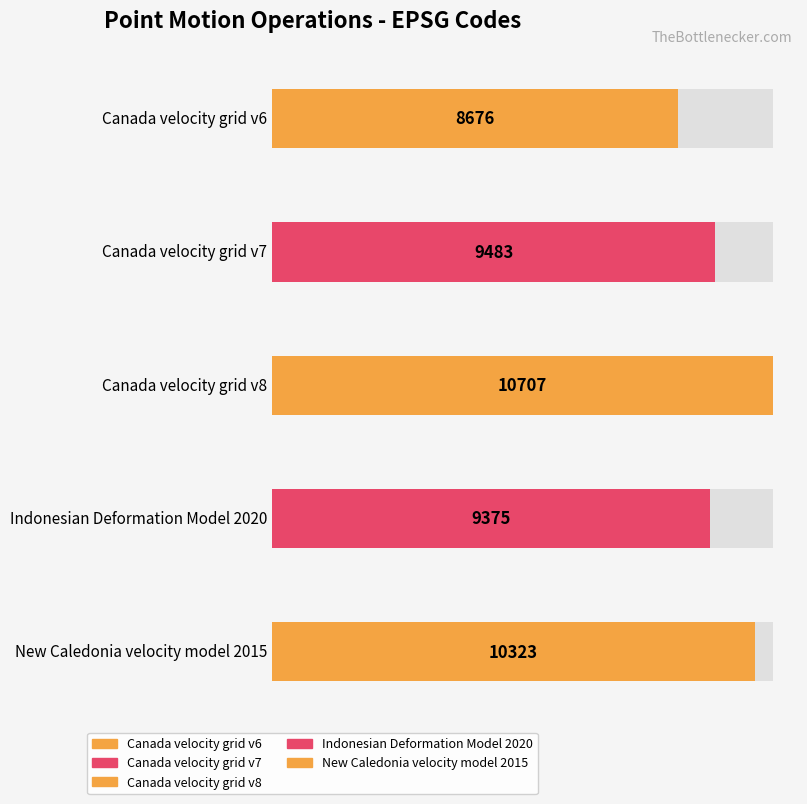

What is the approximate value at Canada velocity grid v8, to the nearest 100?

10700